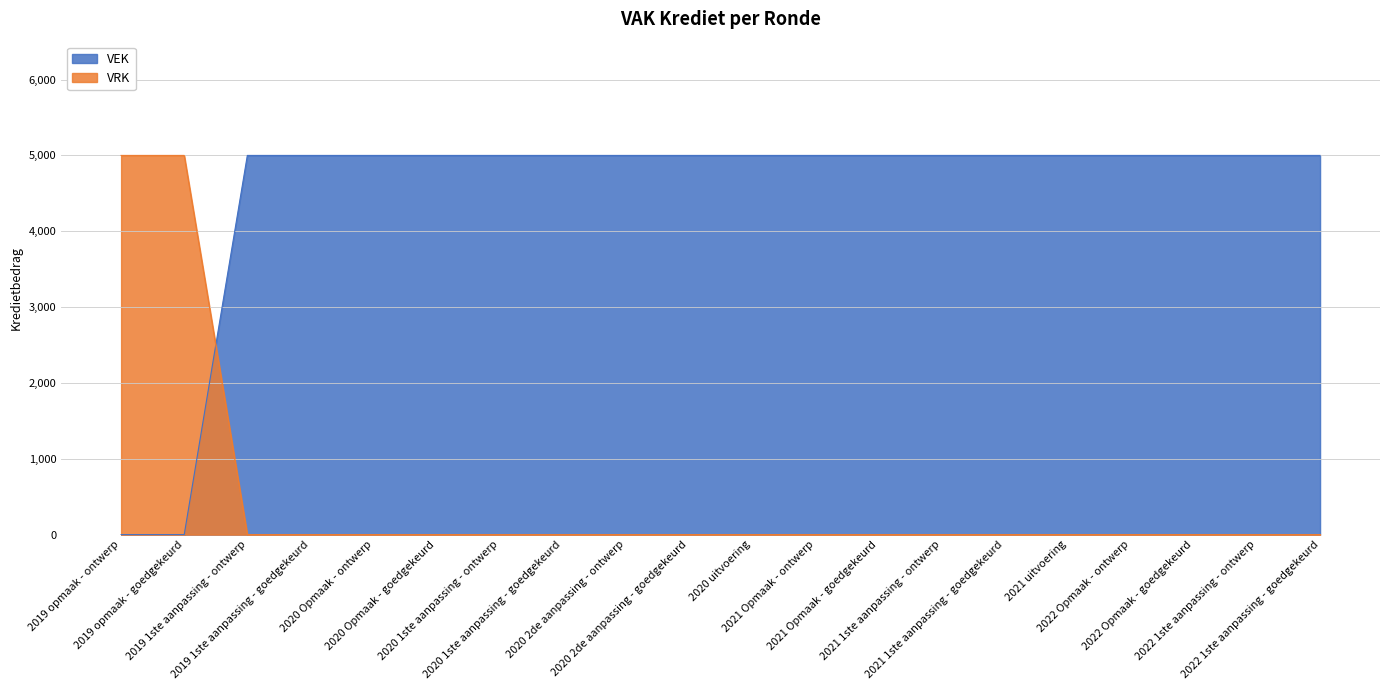

List the series in order of their overall mean, highest first.

VEK, VRK